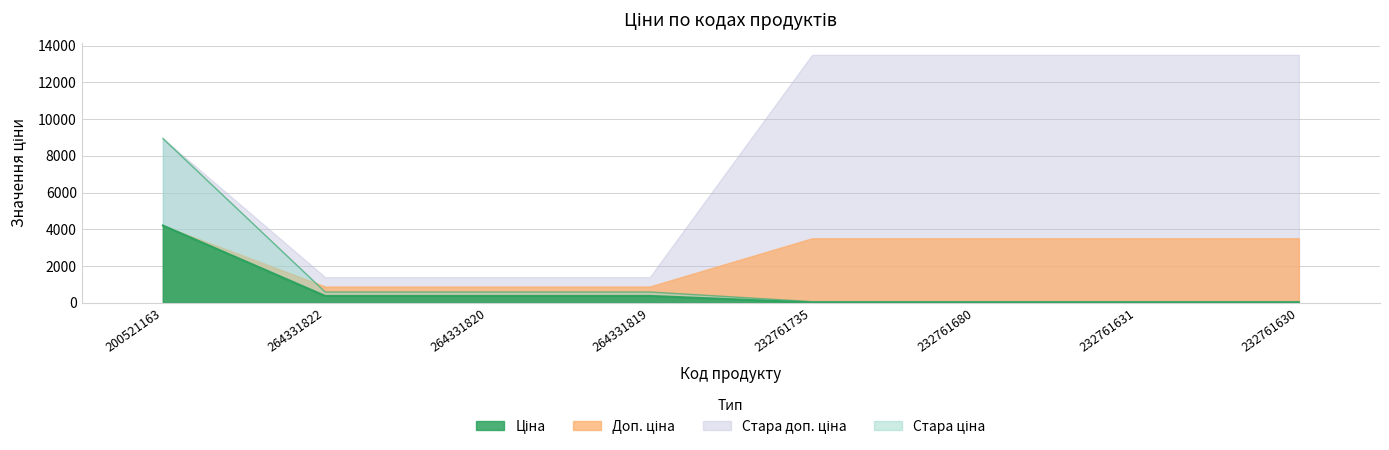

True or false: Стара ціна has more than 1 interior local peaks.

False